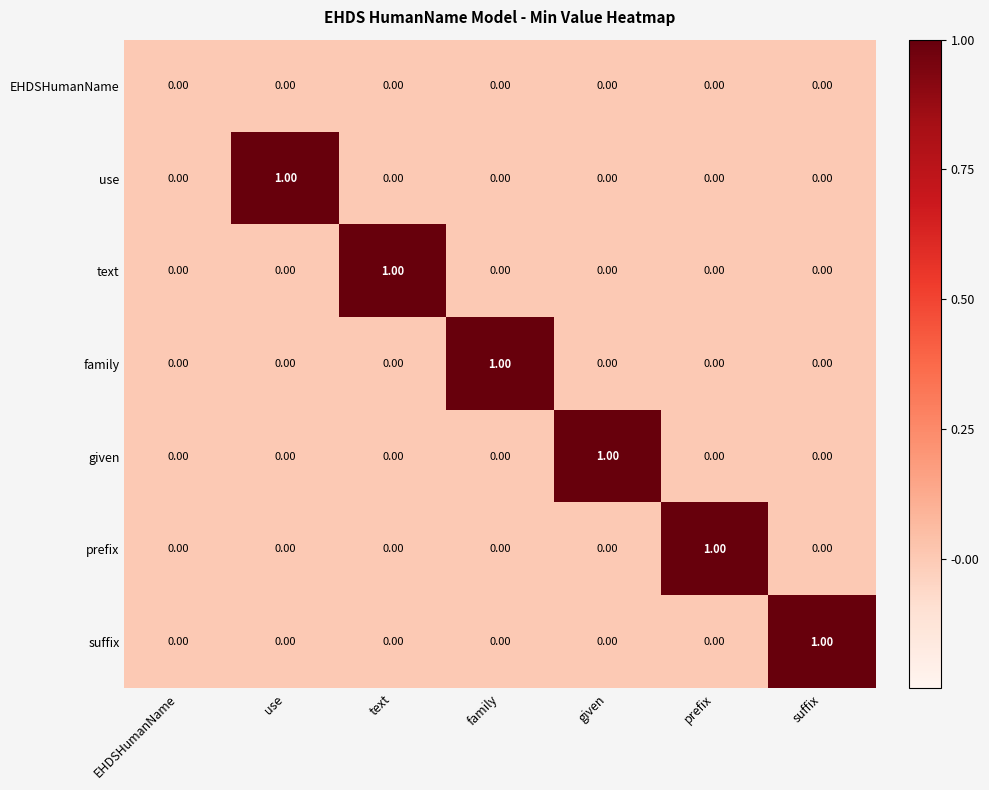

Between text and family, which series saw the biggest shift?

text